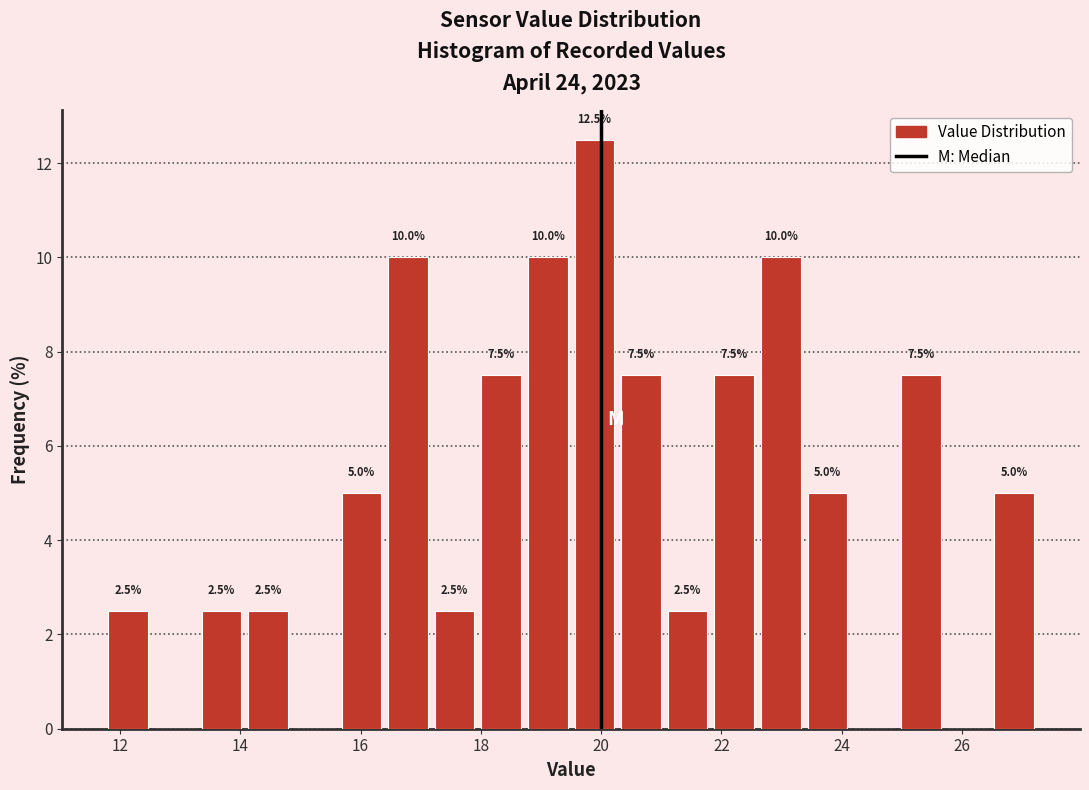

Read against the x-axis, roughly where is the centre of the tallest bar?

19.8